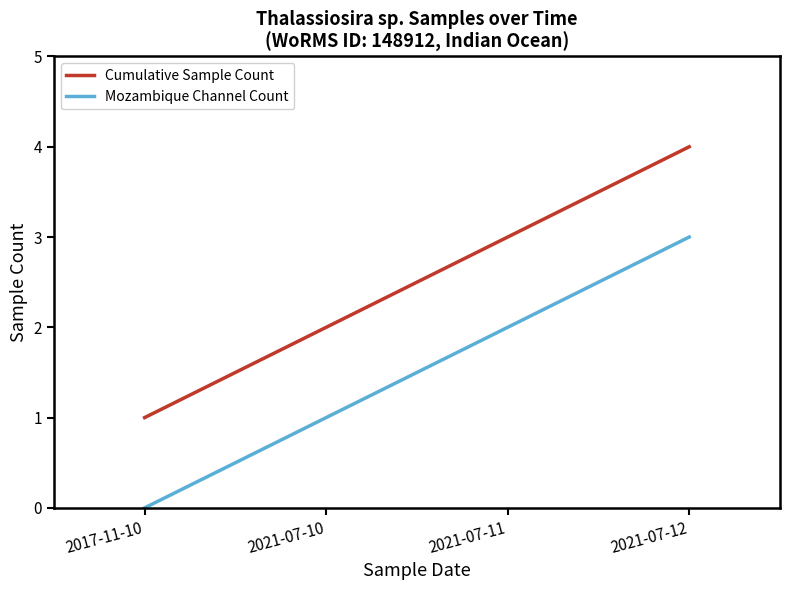

Which category has the lowest value in the Mozambique Channel Count series?

2017-11-10